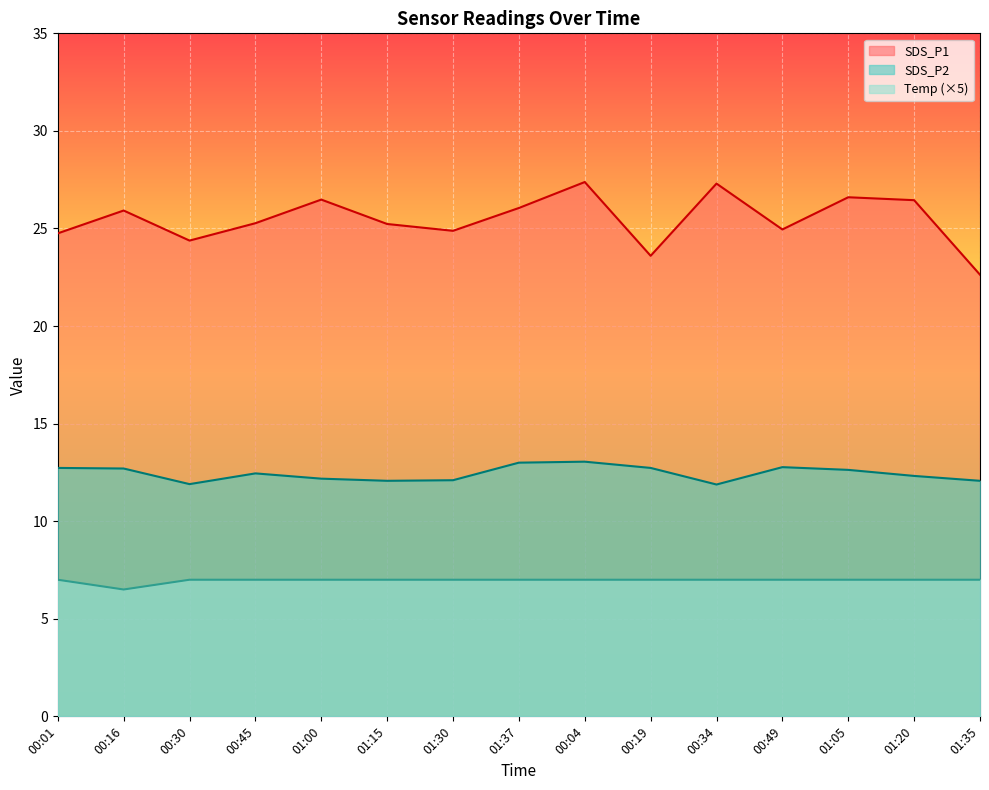

Which category has the lowest value in the Temp series?

00:16